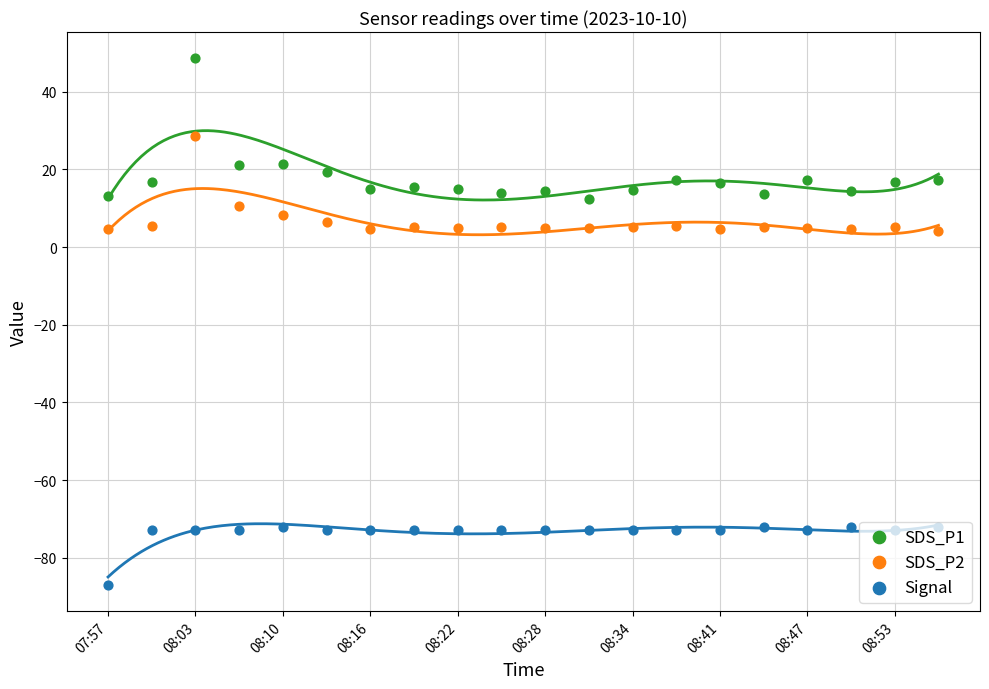

Which series has the largest total across all categories?

SDS_P1